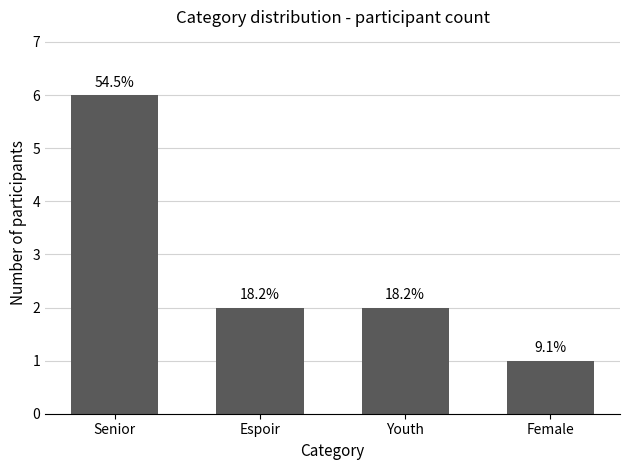

What value does the data have at Espoir?

2